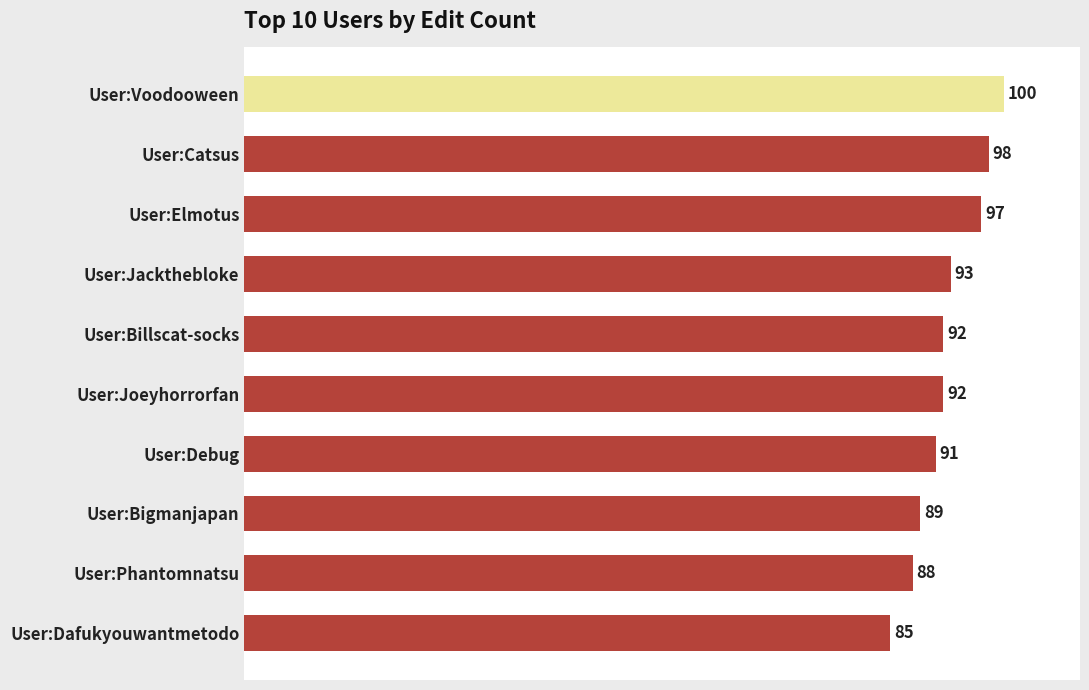

What value does the data have at User:Phantomnatsu?

88